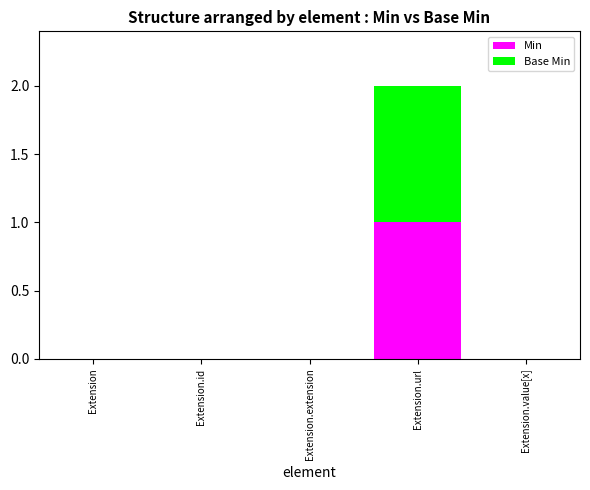

True or false: Min has a value of 0 at Extension.id.

True